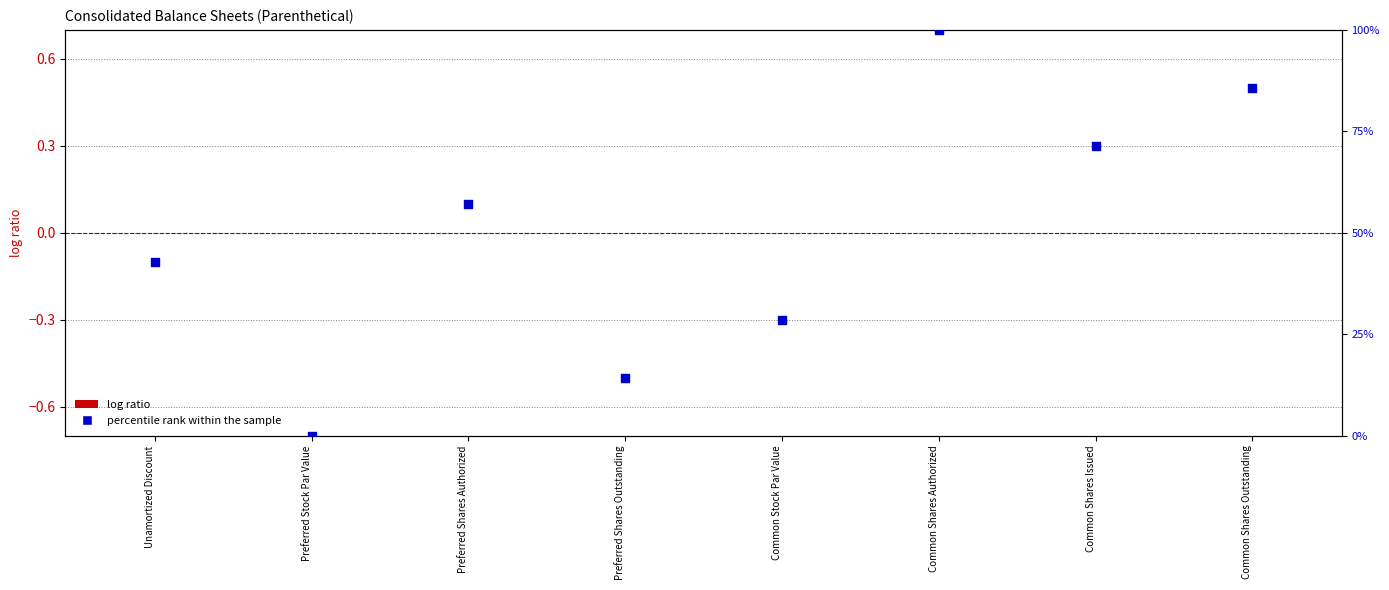

What is the change in value from Common Shares Issued to Common Shares Outstanding?

+14.3